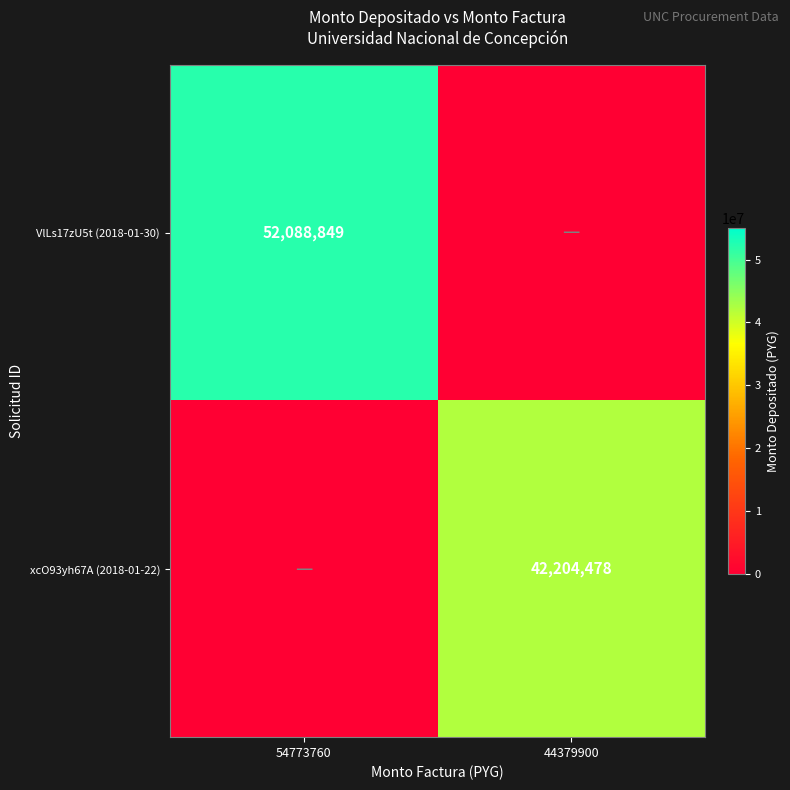

Is it true that xcO93yh67A (2018-01-22) equals 42204478 at 44379900?

True